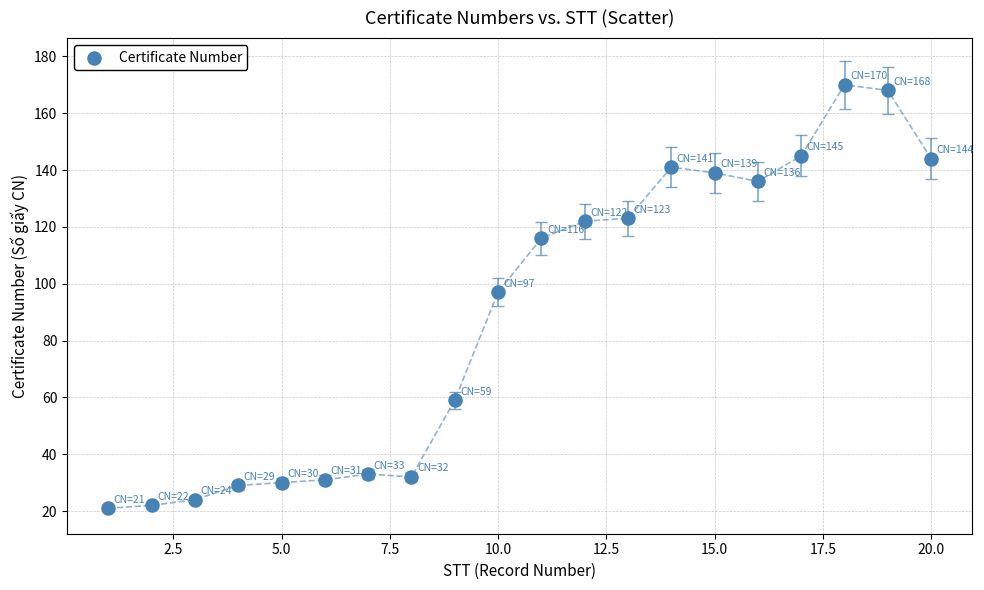

What Y value in the scatter plot is closest to 95?

97